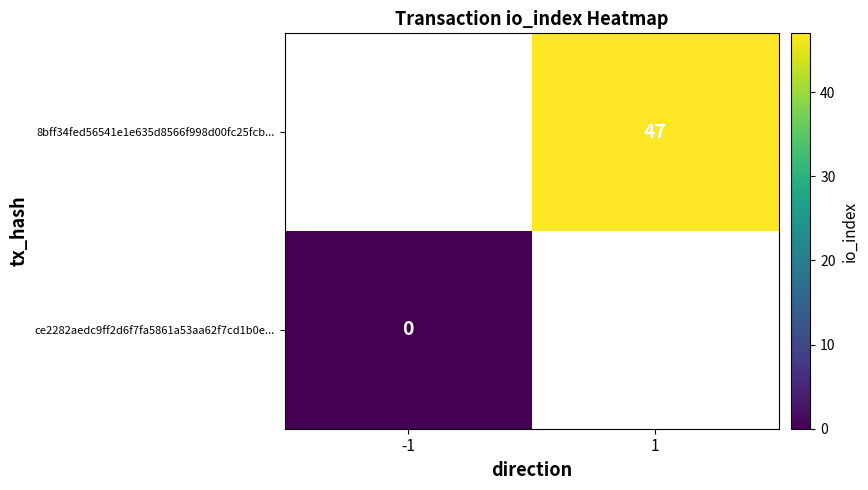

Which series has the largest range (max minus min)?

ce2282aedc9ff2d6f7fa5861a53aa62f7cd1b0e...